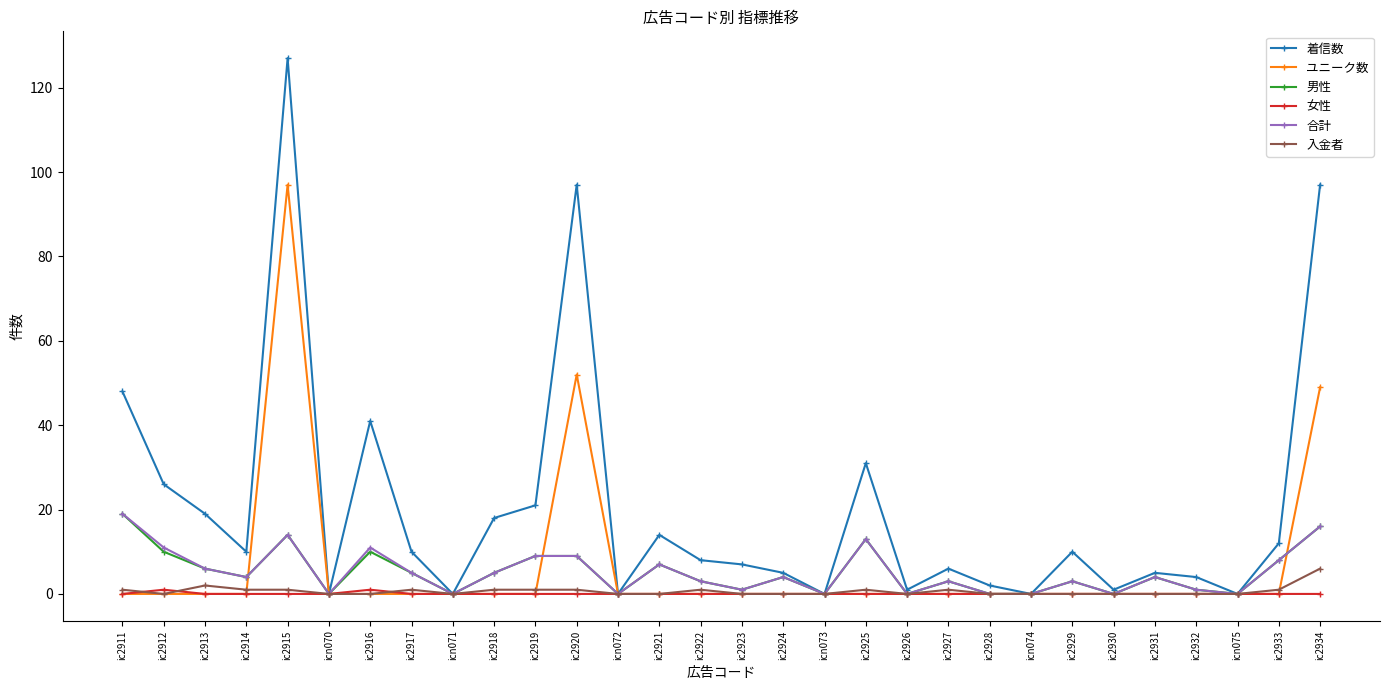

Is it true that 合計 equals 14 at ic2915?

True